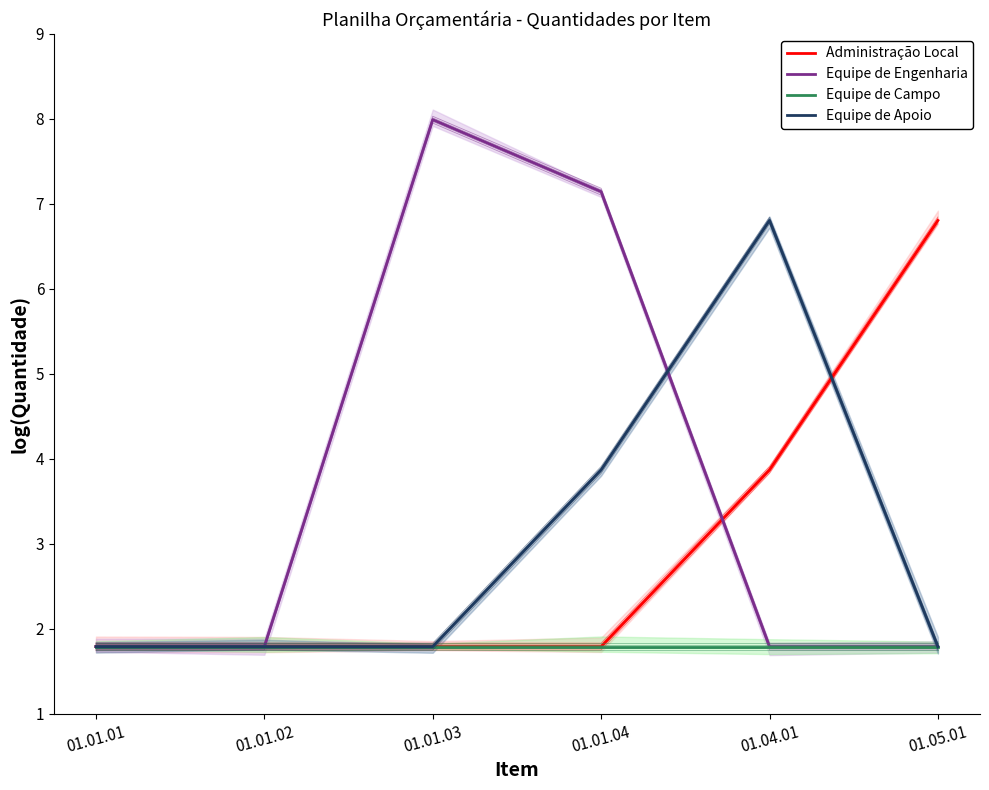

What is the average value of the Administração Local series?

3.0